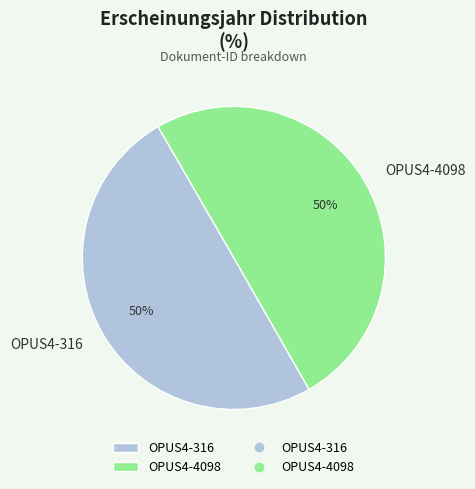

Do OPUS4-4098 and OPUS4-316 together represent more than half of the pie?

Yes